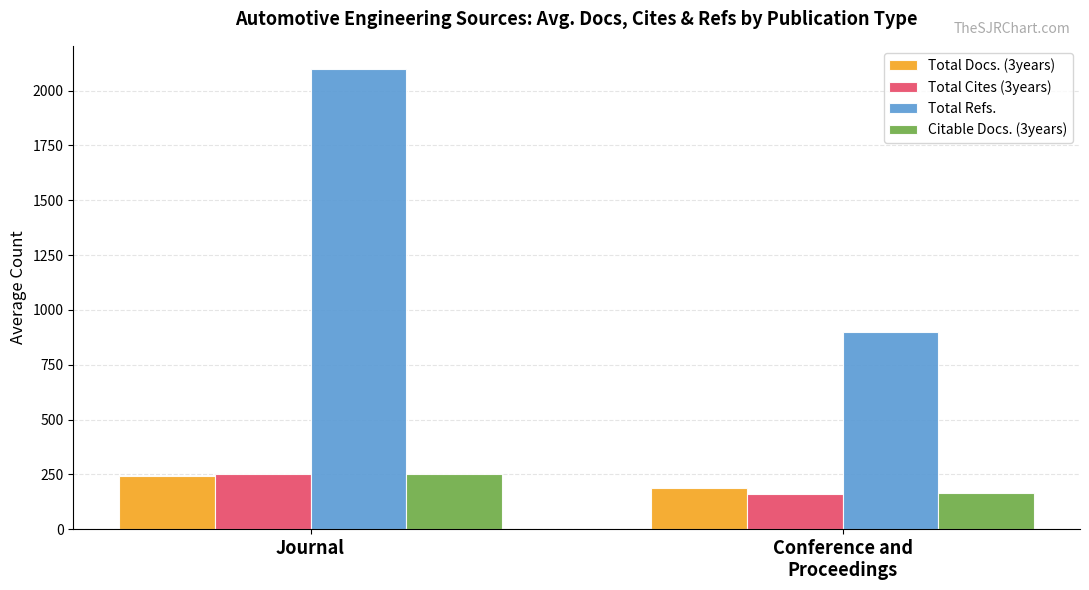

The Total Docs. (3years) series shows 188.2 at Conference and
Proceedings. True or false?

True